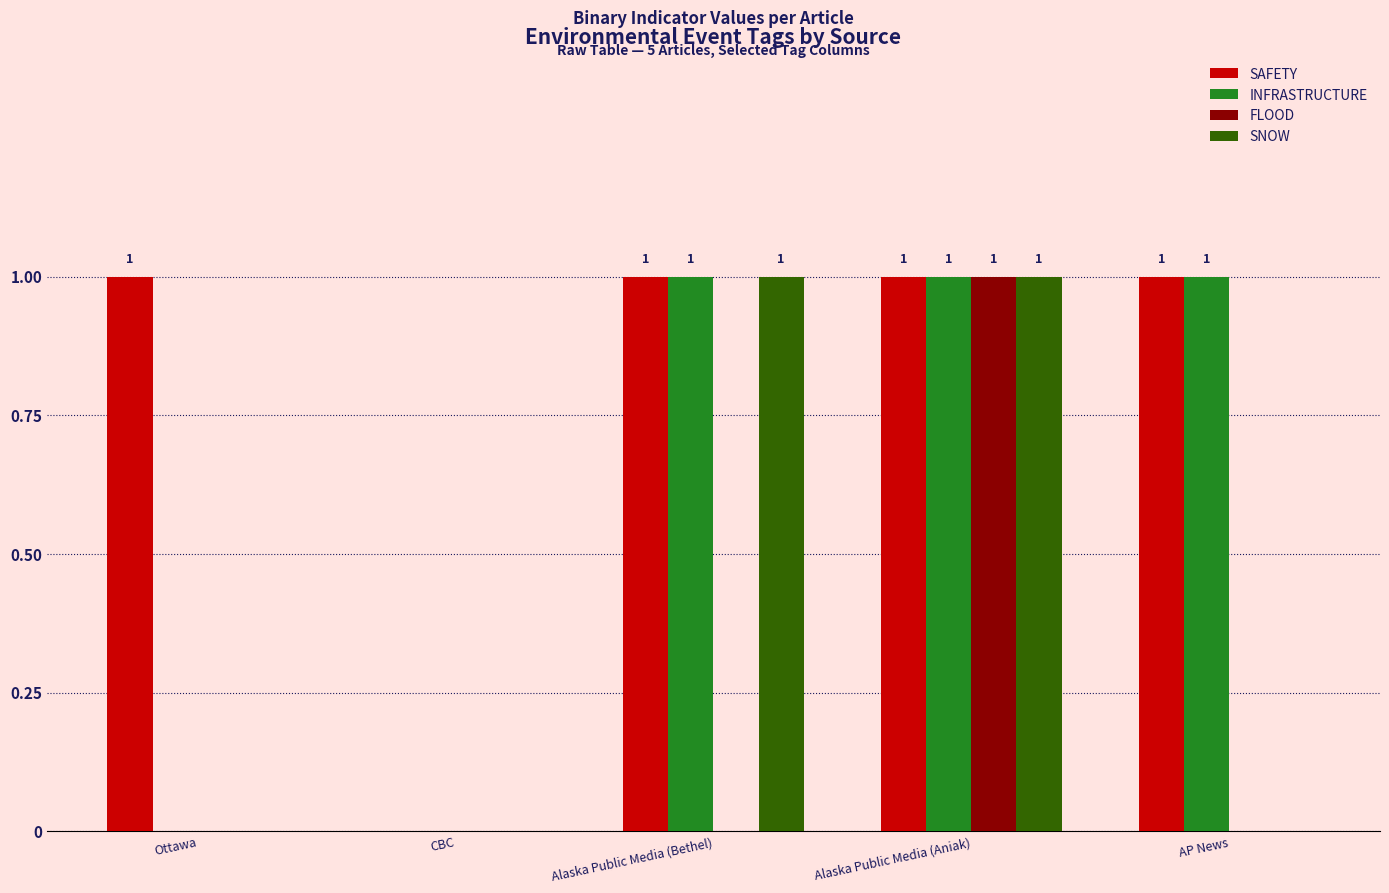

How many SNOW values are between 0 and 1?

5